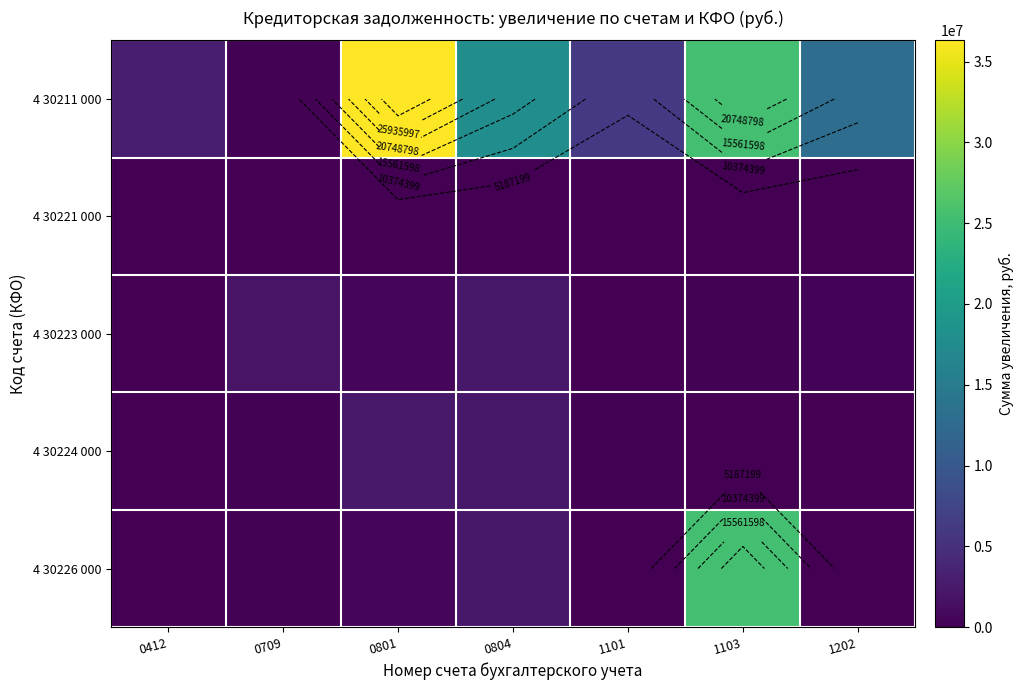

Which series has the widest spread of values?

4 30211 000